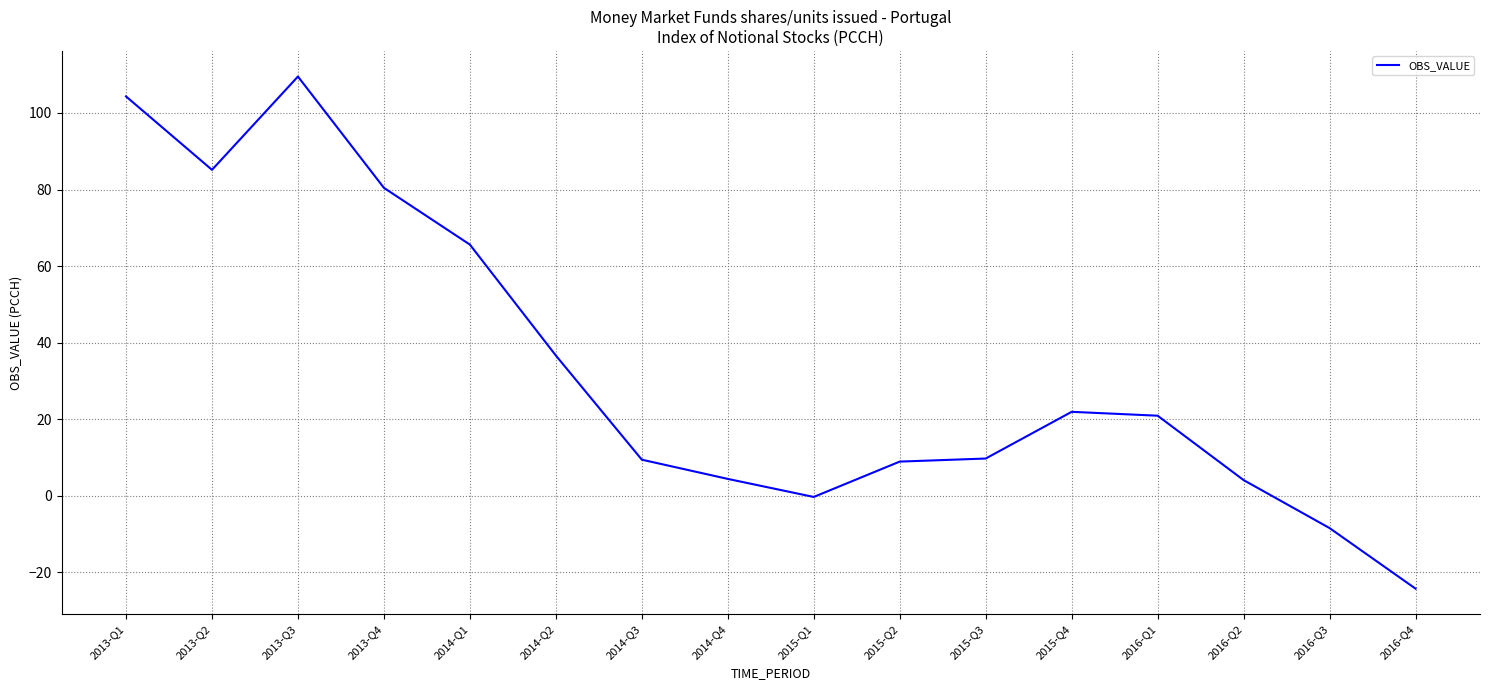

The chart shows a value of 4.4 at 2014-Q4. True or false?

True